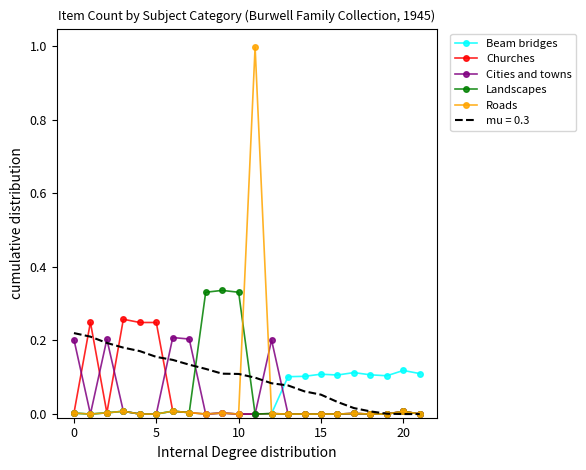

Which series has the largest total across all categories?

mu = 0.3